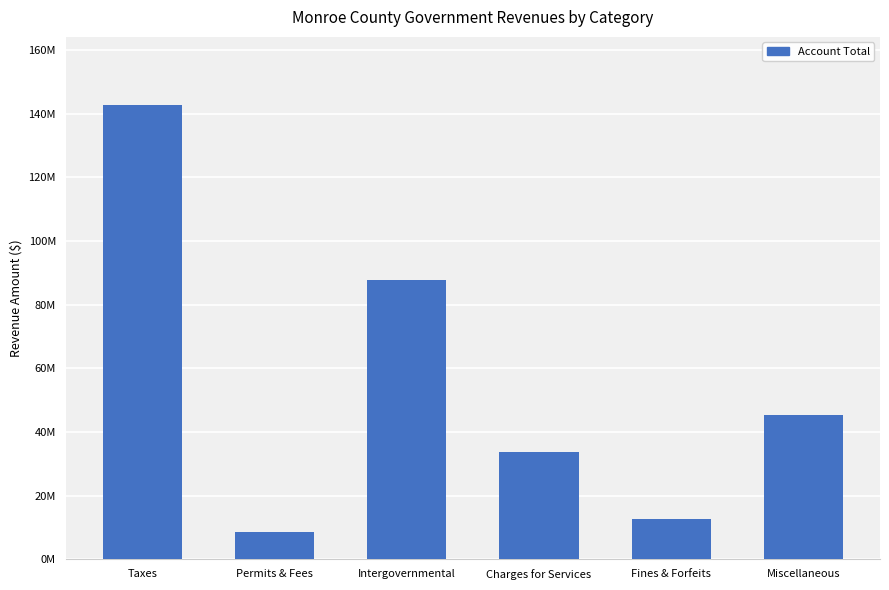

Reading left to right, list all the values displayed in this chart.

Taxes=142658412	Permits & Fees=8545534	Intergovernmental=87765200	Charges for Services=33851948	Fines & Forfeits=12694693	Miscellaneous=45230178